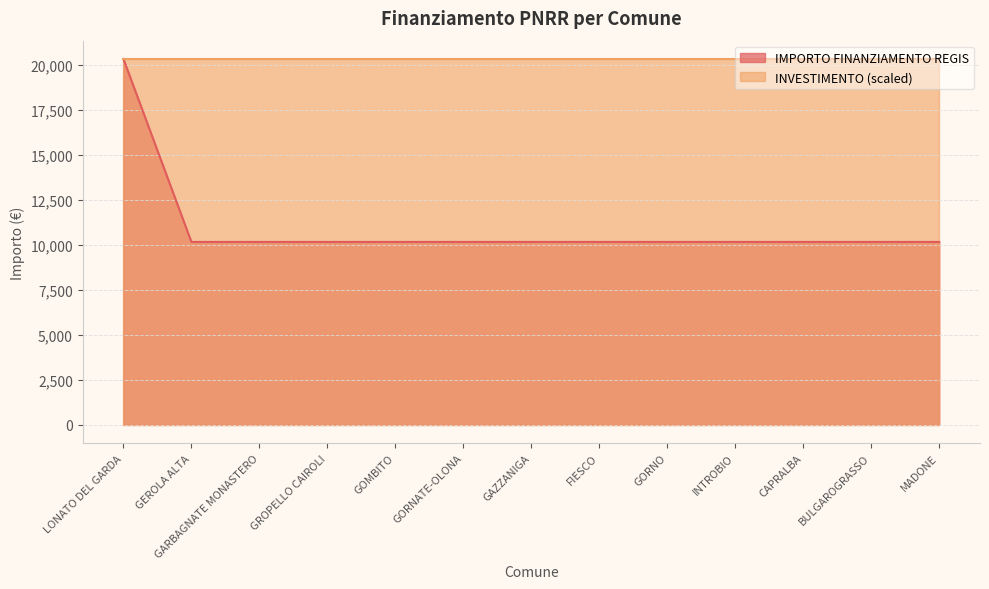

The value at GAZZANIGA is 14948. True or false?

False